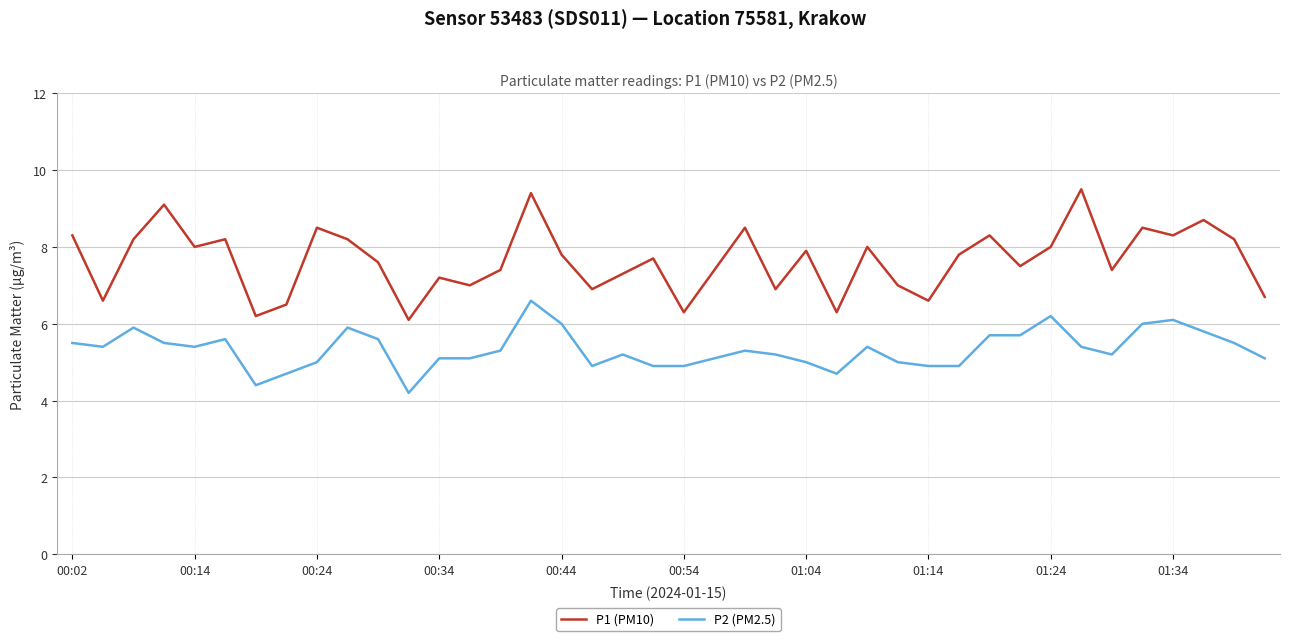

Which series has the largest total across all categories?

P1 (PM10)